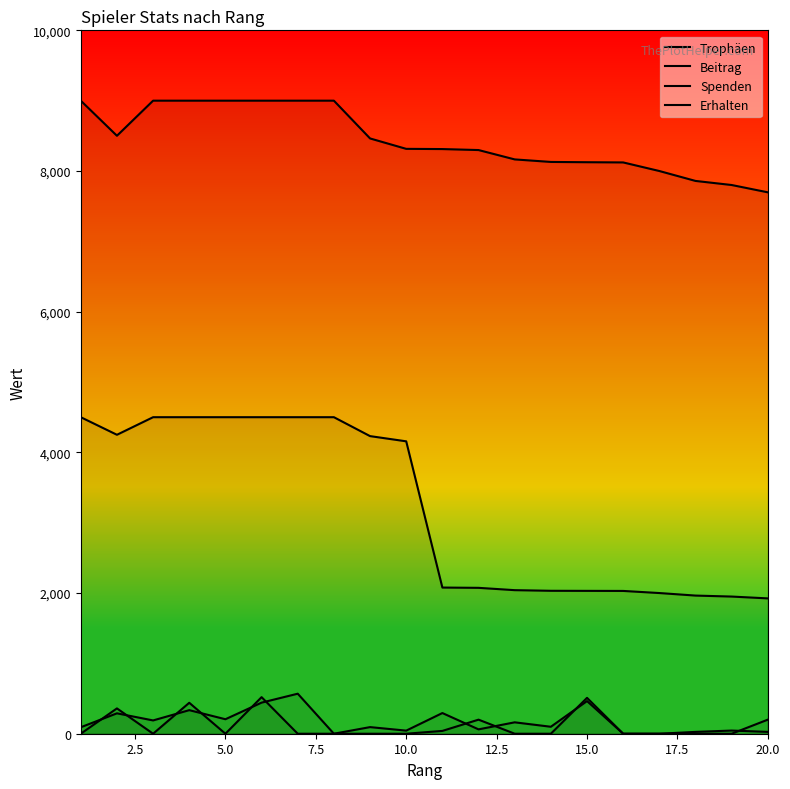

True or false: Erhalten has more than 1 points higher than both neighbors.

True